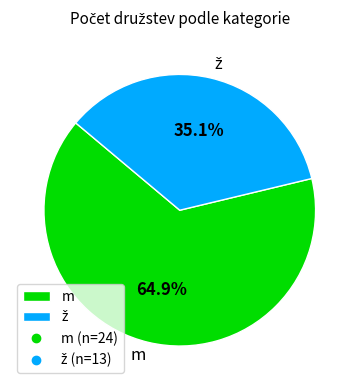

Does m represent more than half of the total?

Yes